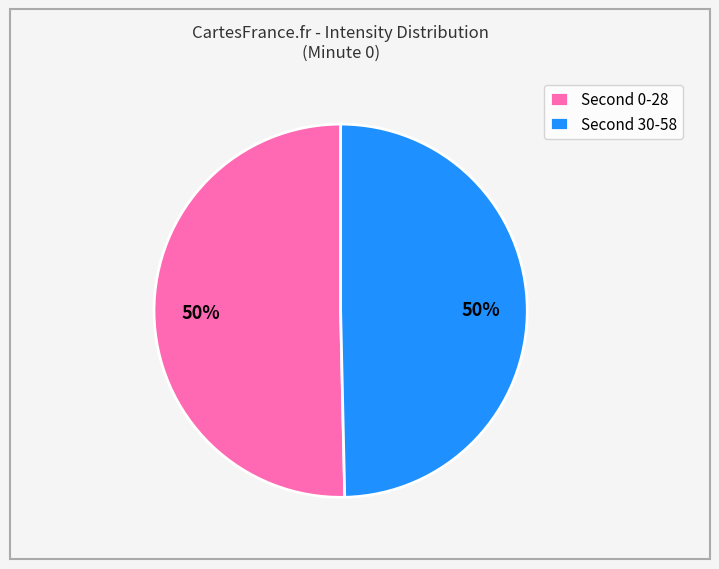

To the nearest percent, what is the average slice percentage?

50%